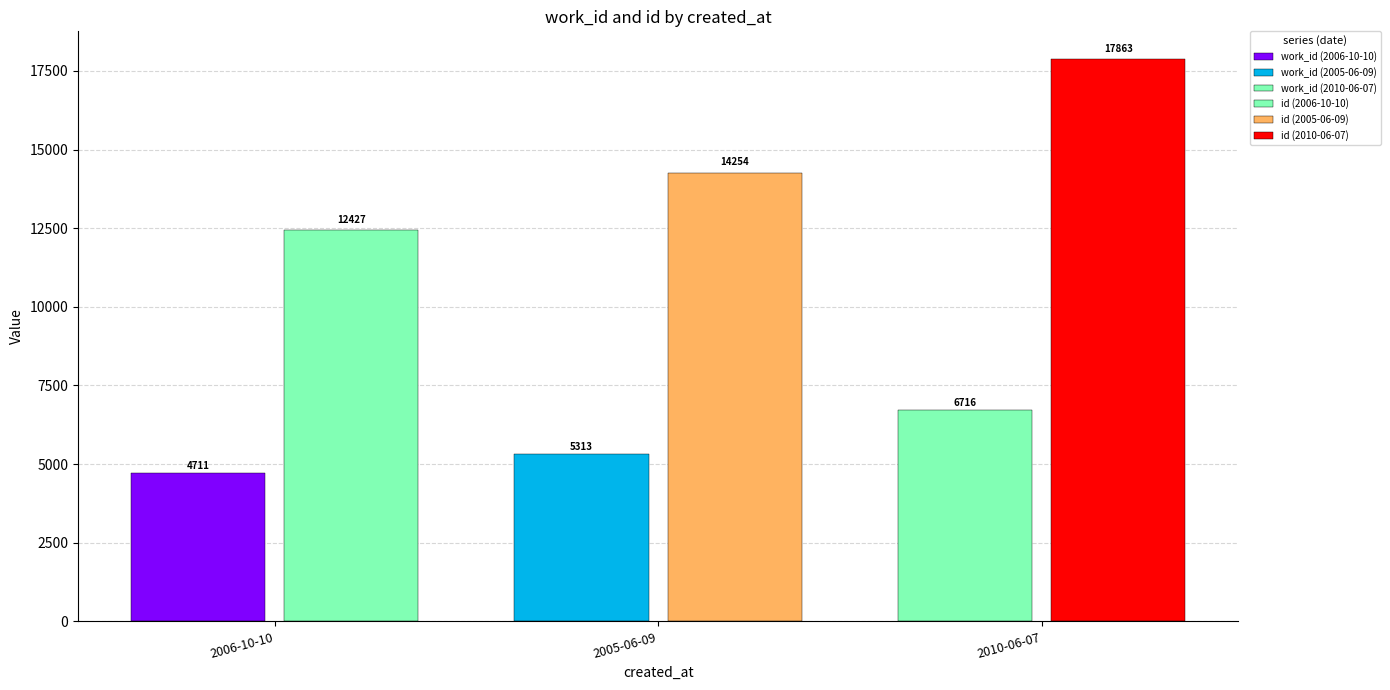

Rank the series by their maximum value, from lowest to highest.

work_id, id